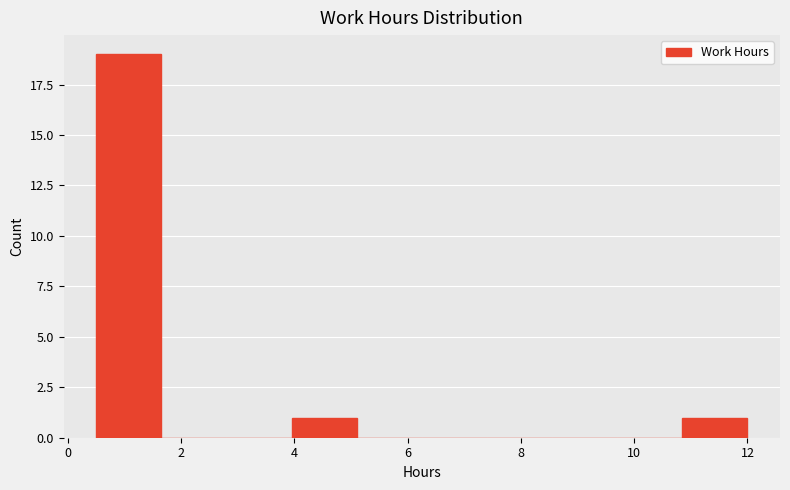

Reading left to right, list every bar in this chart as the range it spans on the x-axis followed by its height. Neither the bar edges nor the heights are printed on the chart, so give them approximately, as read against the axes.

0.50 to 1.65: 19
1.65 to 2.80: 0
2.80 to 3.95: 0
3.95 to 5.10: 1
5.10 to 6.25: 0
6.25 to 7.40: 0
7.40 to 8.55: 0
8.55 to 9.70: 0
9.70 to 10.85: 0
10.85 to 12.00: 1